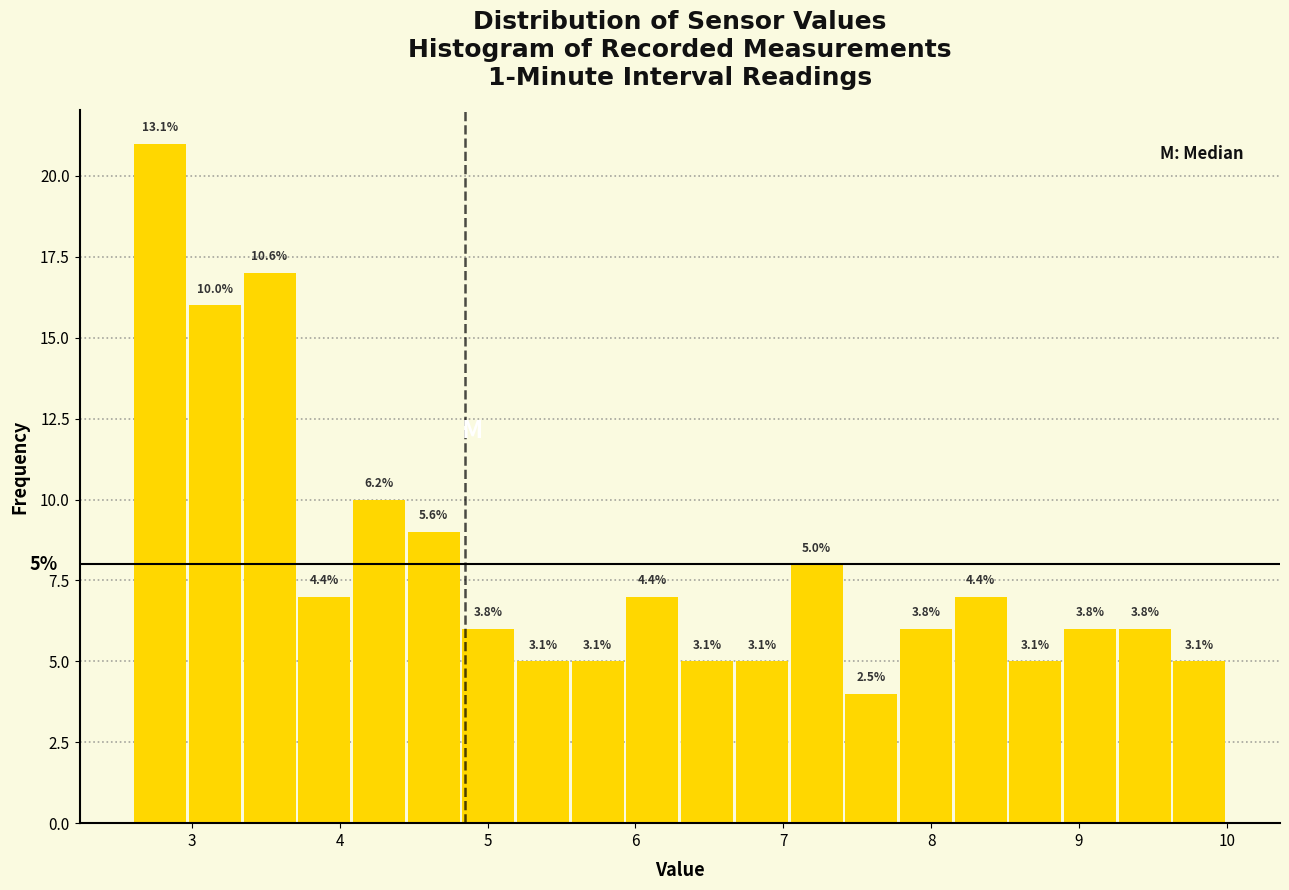

Around what value on the x-axis is the tallest bar? Give the approximate position of its centre, as read against the axis.

2.8